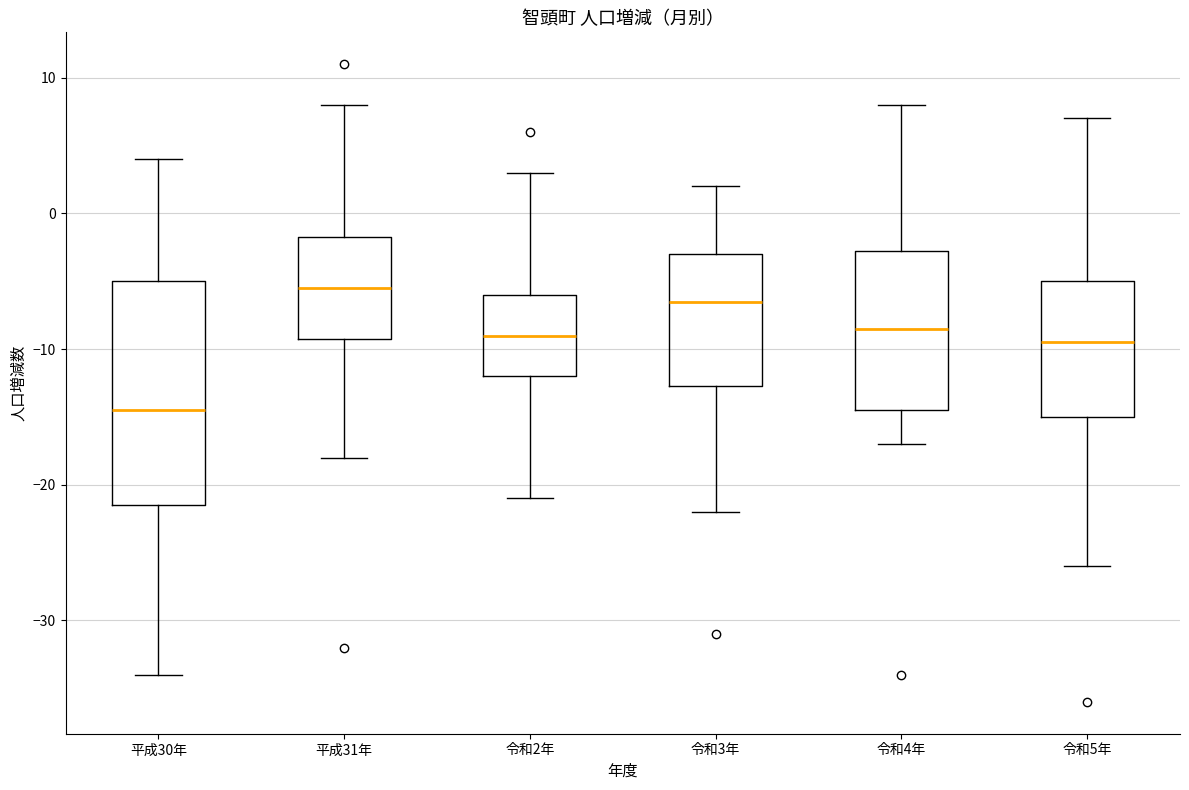

Reading left to right, read every box against the y-axis: the position of its median line, the range the box covers, and the ends of its whiskers. The values are not printed on the chart, so give them approximately, as read against the axis.

平成30年: median -14, box -21 to -5, whiskers -34 to 4
平成31年: median -5, box -9 to -2, whiskers -18 to 8
令和2年: median -9, box -12 to -6, whiskers -21 to 3
令和3年: median -6, box -13 to -3, whiskers -22 to 2
令和4年: median -8, box -14 to -3, whiskers -17 to 8
令和5年: median -9, box -15 to -5, whiskers -26 to 7